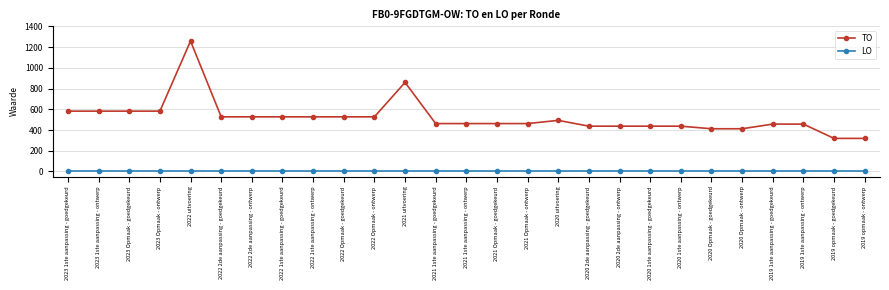

What is the difference between the maximum and second lowest values in the TO series?

939